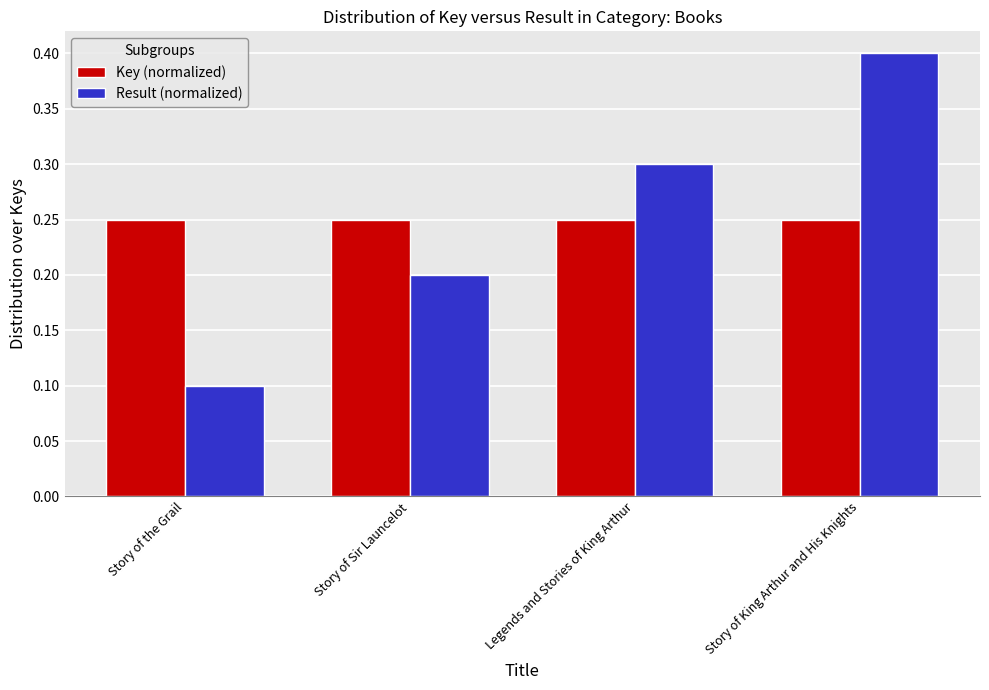

Rank the series at Legends and Stories of King Arthur from lowest to highest value.

Key (normalized), Result (normalized)